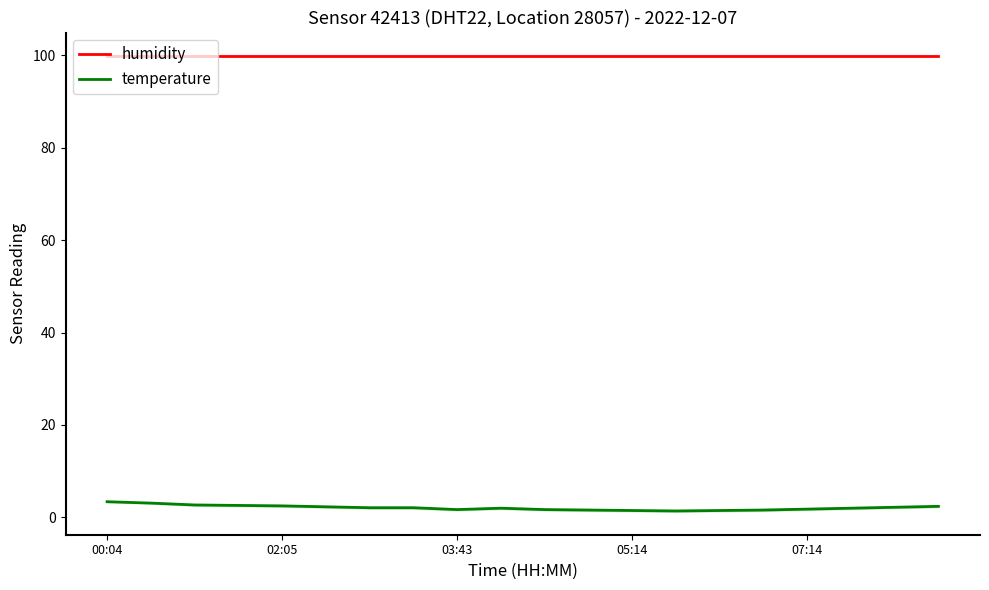

Which series changed the most between 11 and 14?

temperature